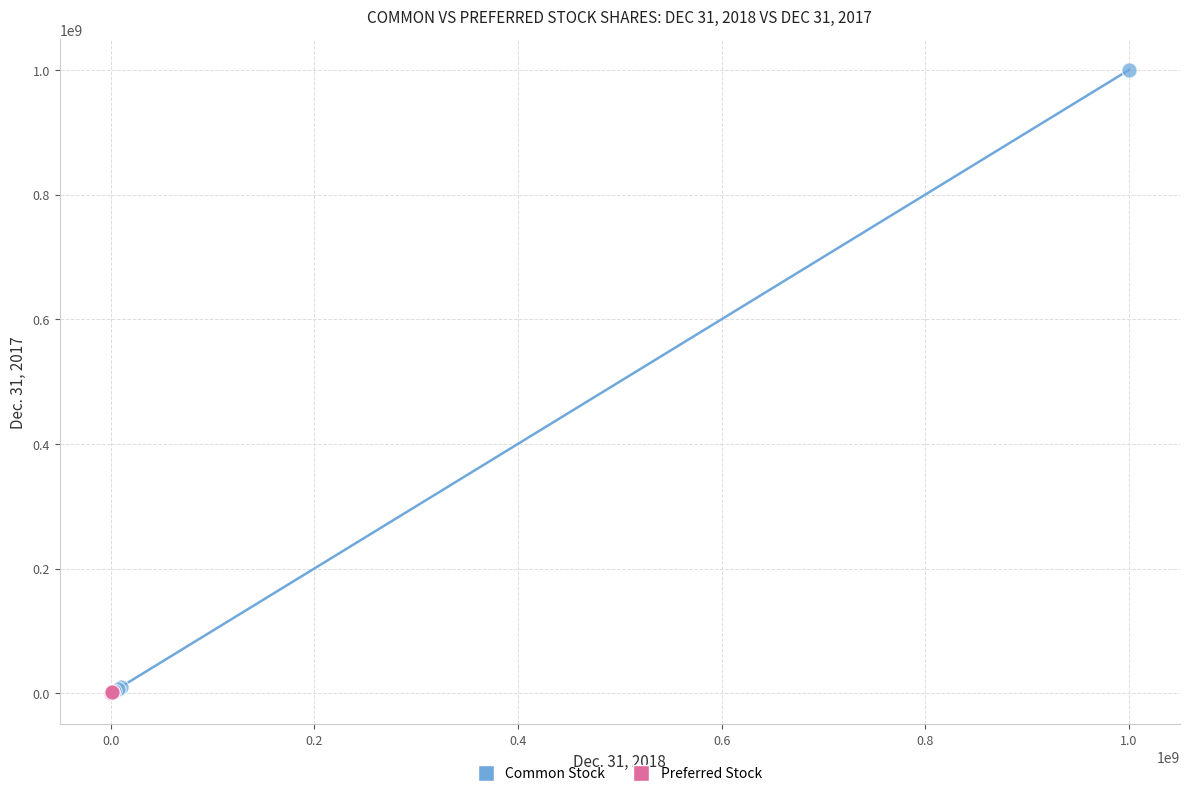

Which series contains the highest Y value?

Common Stock